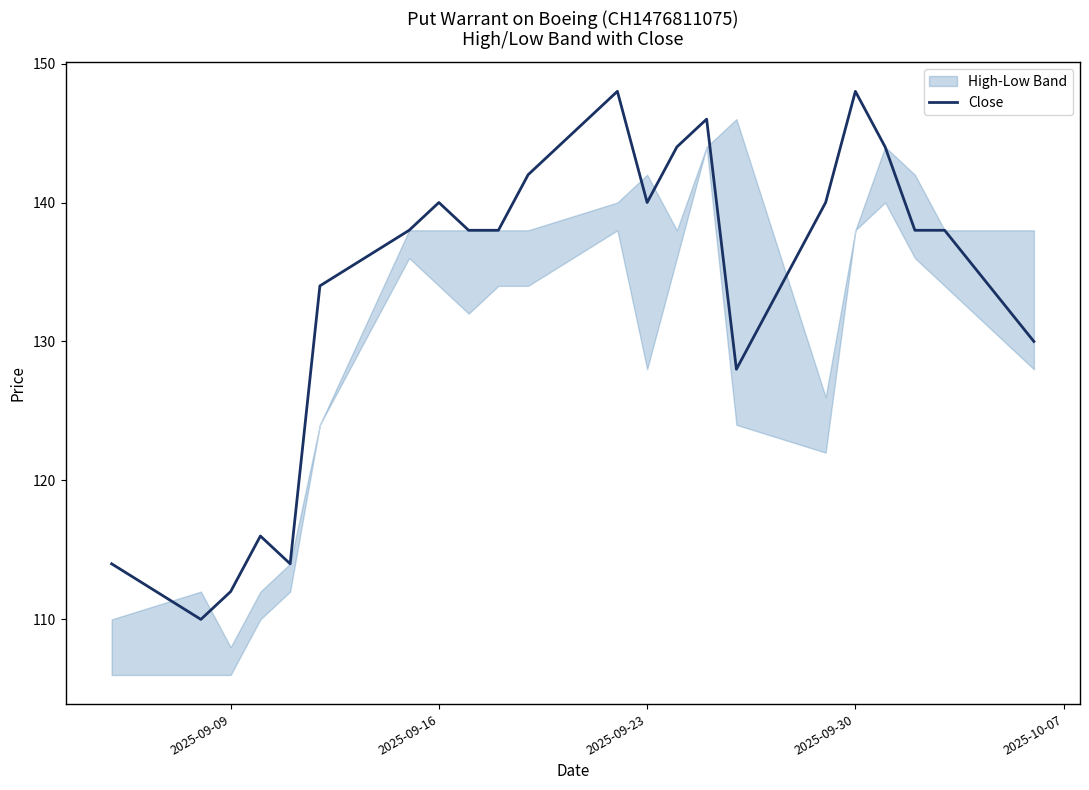

What is the sum of all values?

2940